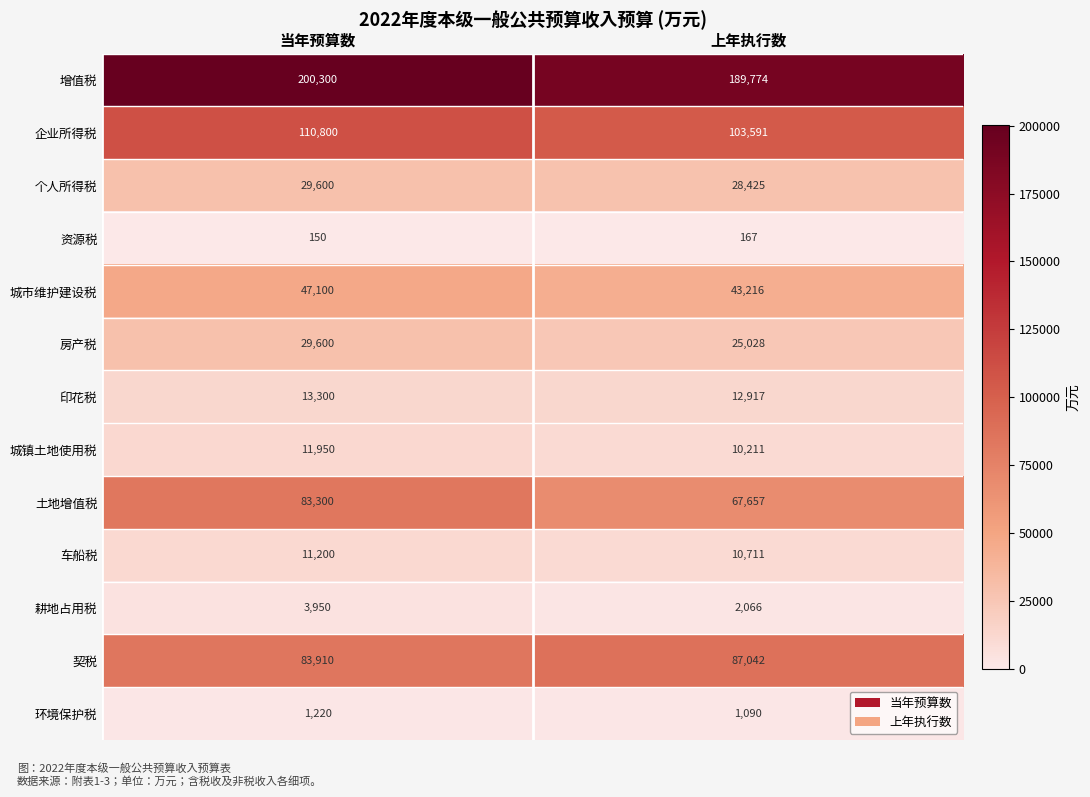

What is the smallest value displayed?

150